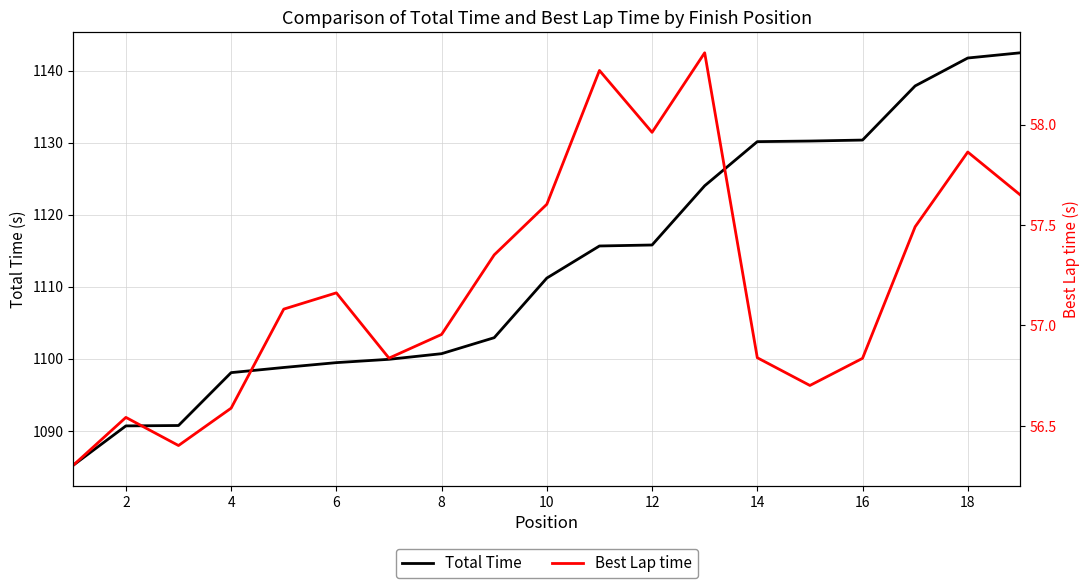

The value of Total Time at 18 is 1785.2. True or false?

False